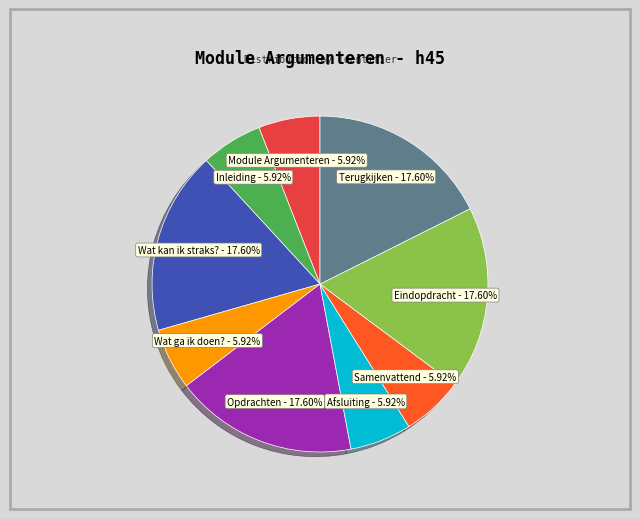

To the nearest percent, what is the average slice percentage?

11%